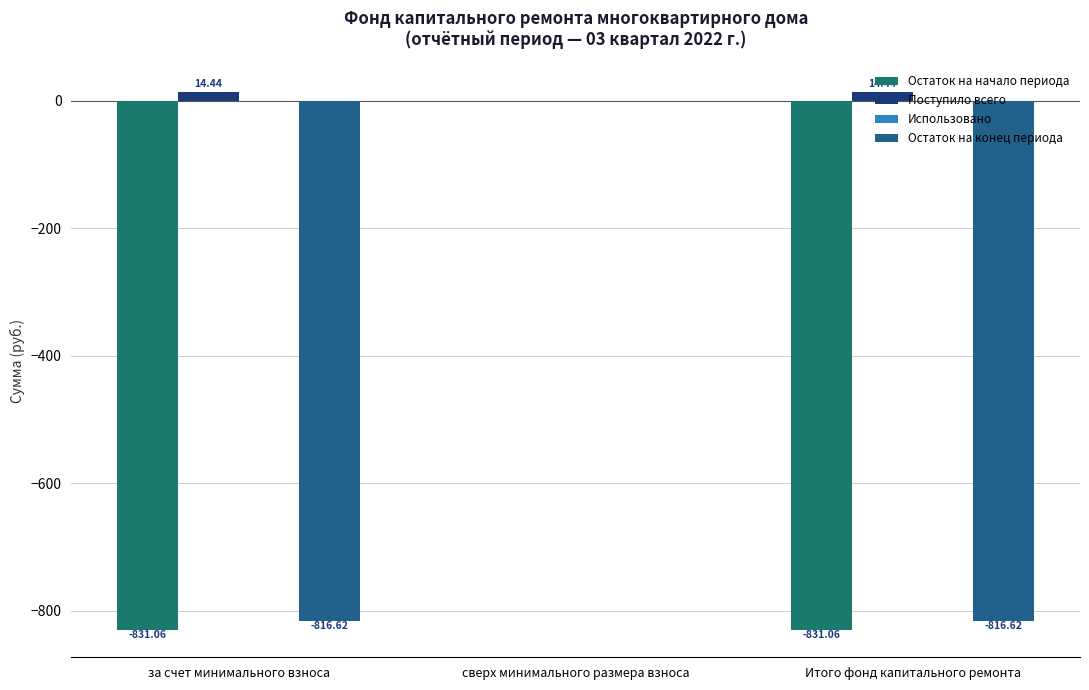

Where is Остаток на начало периода nearest to the value -415?

сверх минимального размера взноса